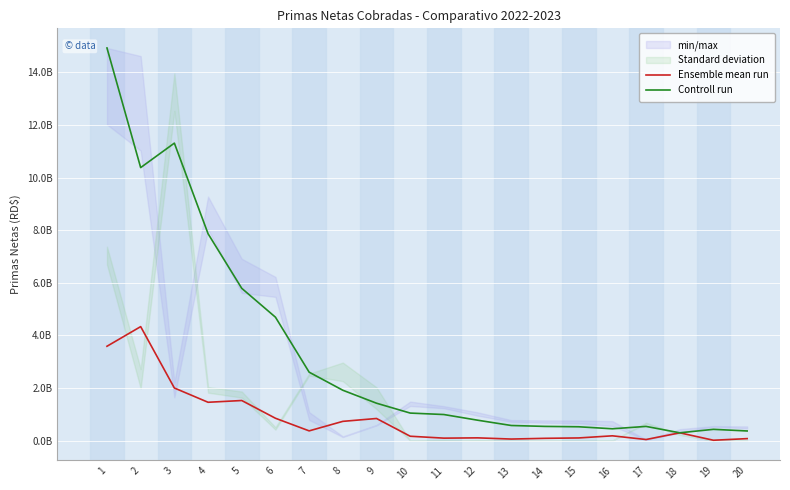

True or false: Ensemble mean run and Controll run cross at least once.

False